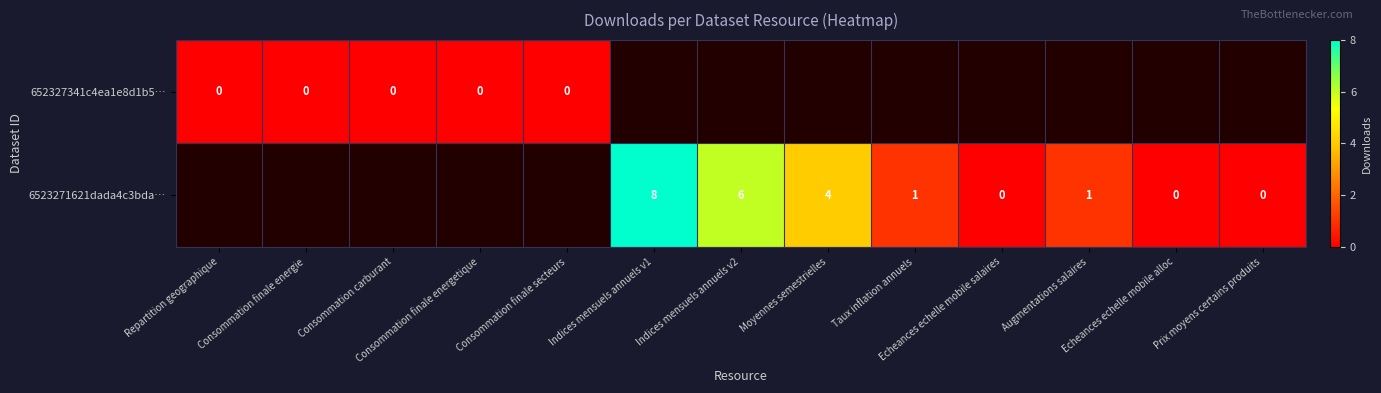

At how many categories does at least one series exceed 0?

5